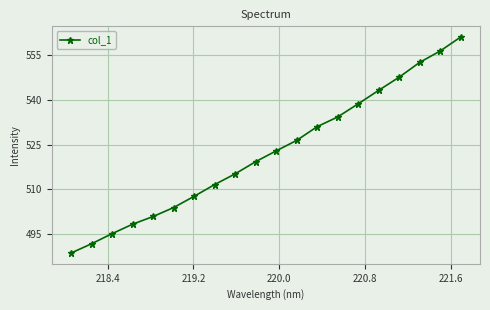

Reading right to left, list all the values displayed in this chart.

561.1	556.4	552.6	547.6	543.2	538.7	534.2	531.0	526.4	522.9	519.2	515.1	511.5	507.6	503.8	500.8	498.2	495.1	491.7	488.5